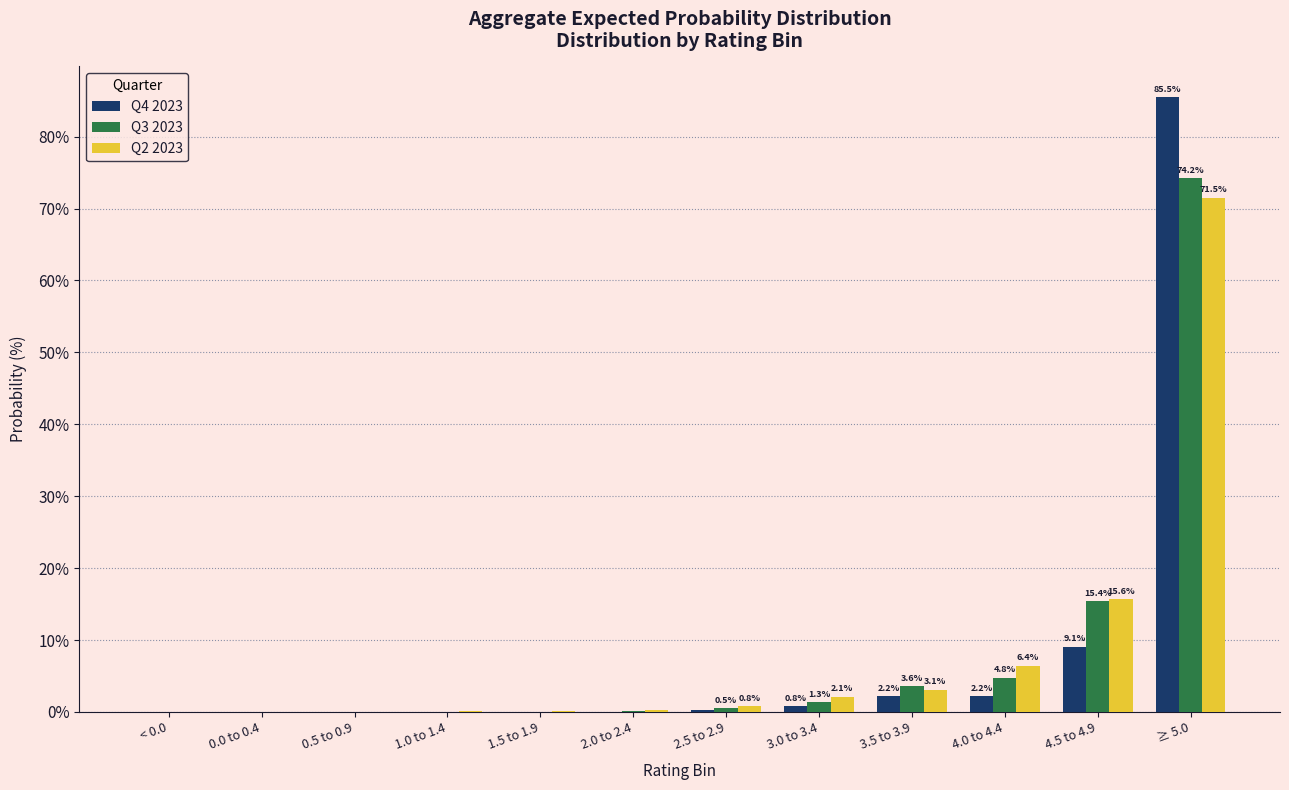

What is the maximum value shown in the chart?

85.5